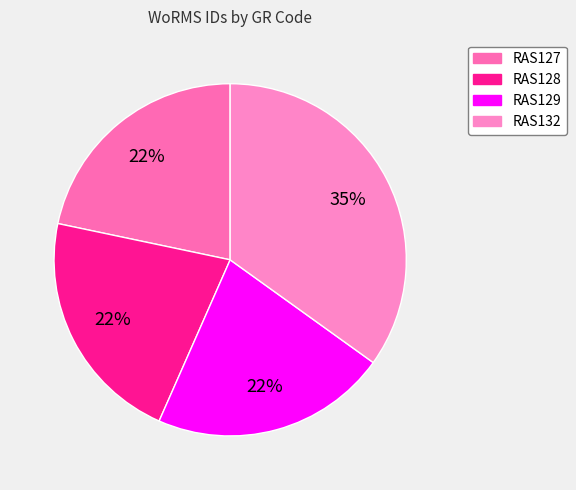

Rank the categories by value from lowest to highest.

RAS127, RAS128, RAS129, RAS132